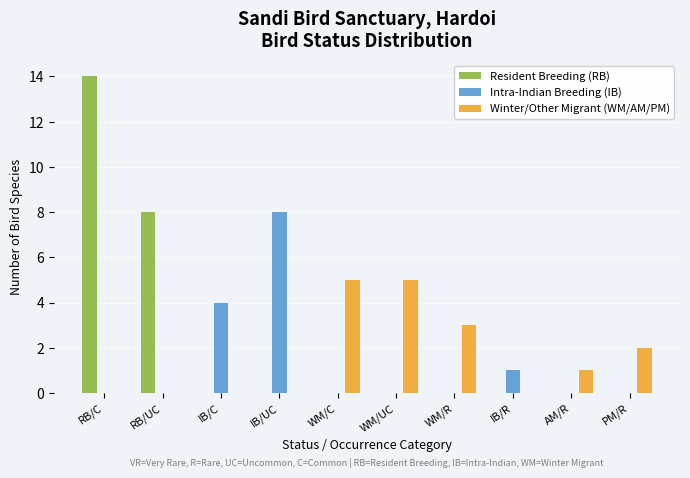

The Intra-Indian Breeding (IB) series shows 4 at WM/C. True or false?

False